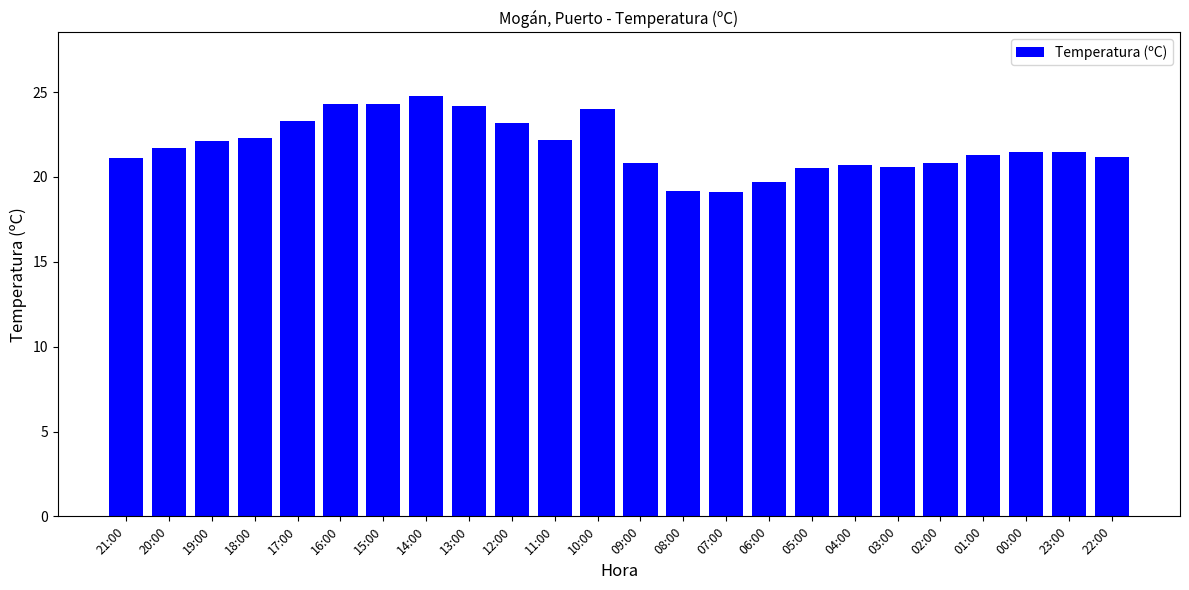

What is the sum of the values at 20:00 and 16:00?

46.0